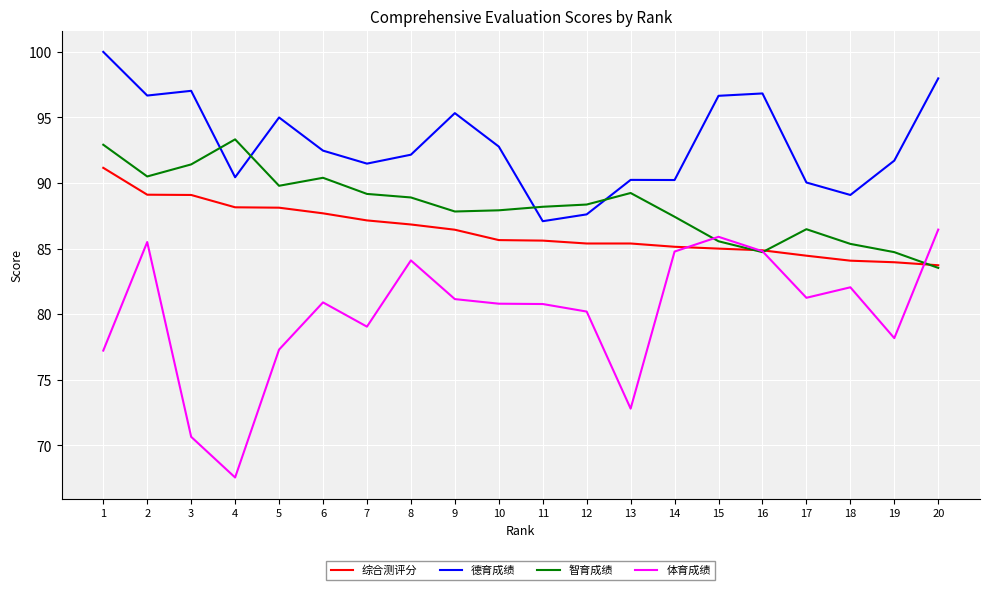

What is the sum of all 德育成绩 values?

1860.8